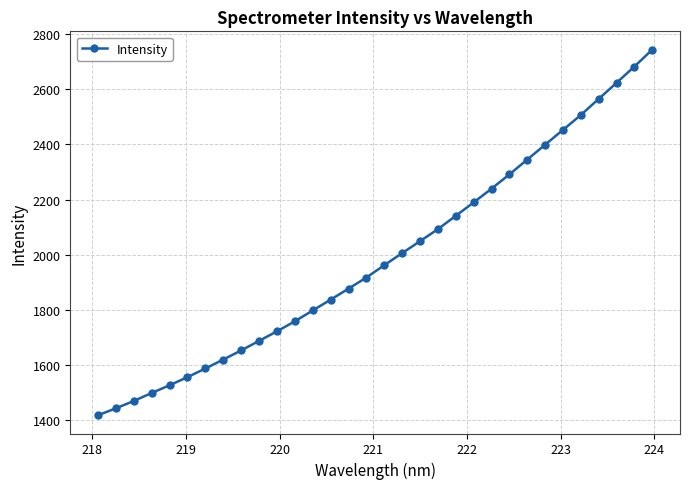

How many values are below 1961?

16